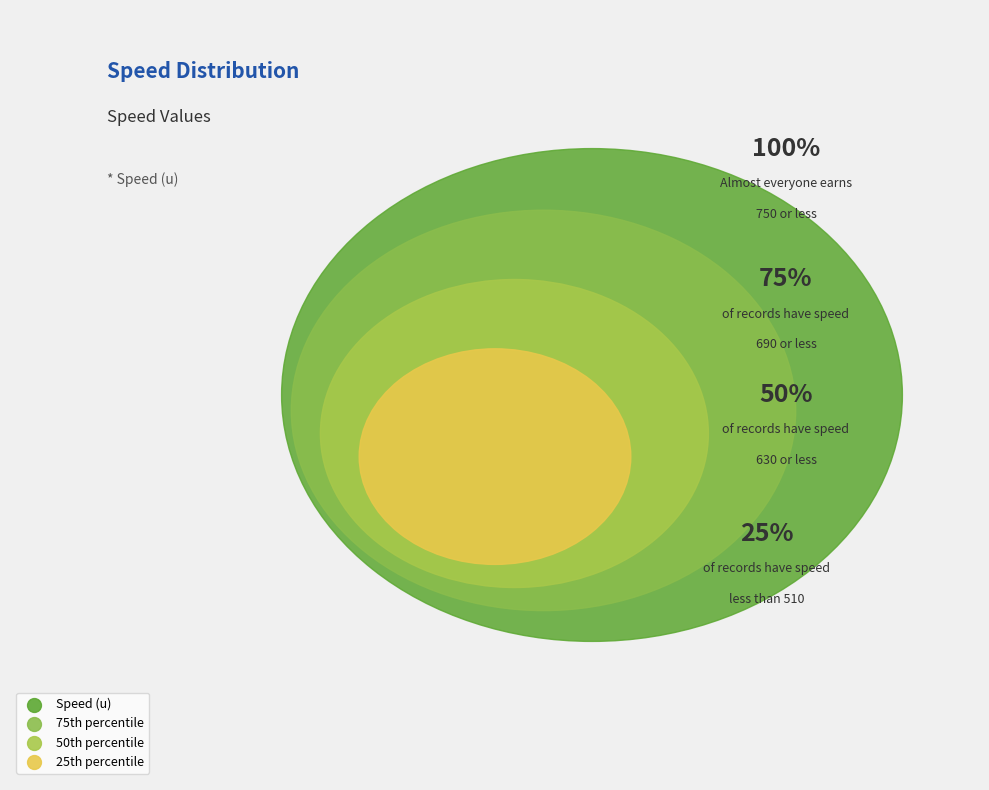

Which has a higher value, 750 or 510?

750